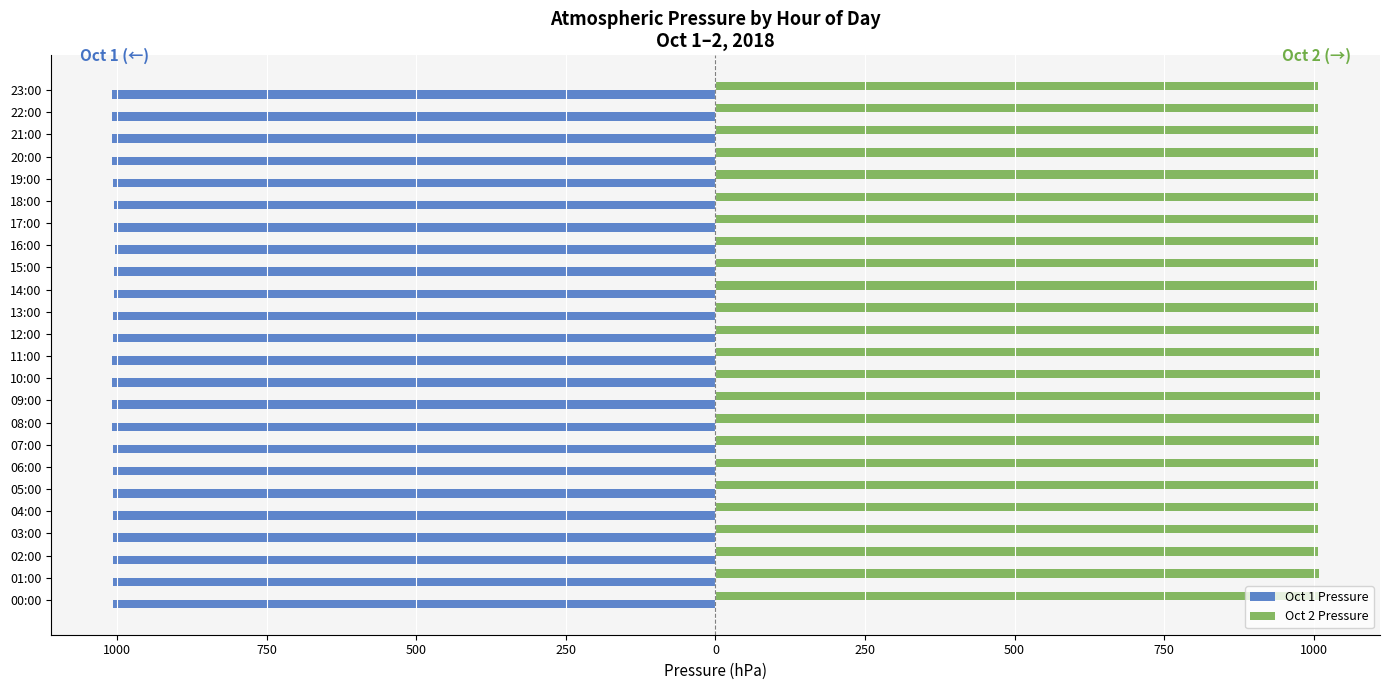

What are all the series names shown in the legend?

Oct 1 Pressure, Oct 2 Pressure